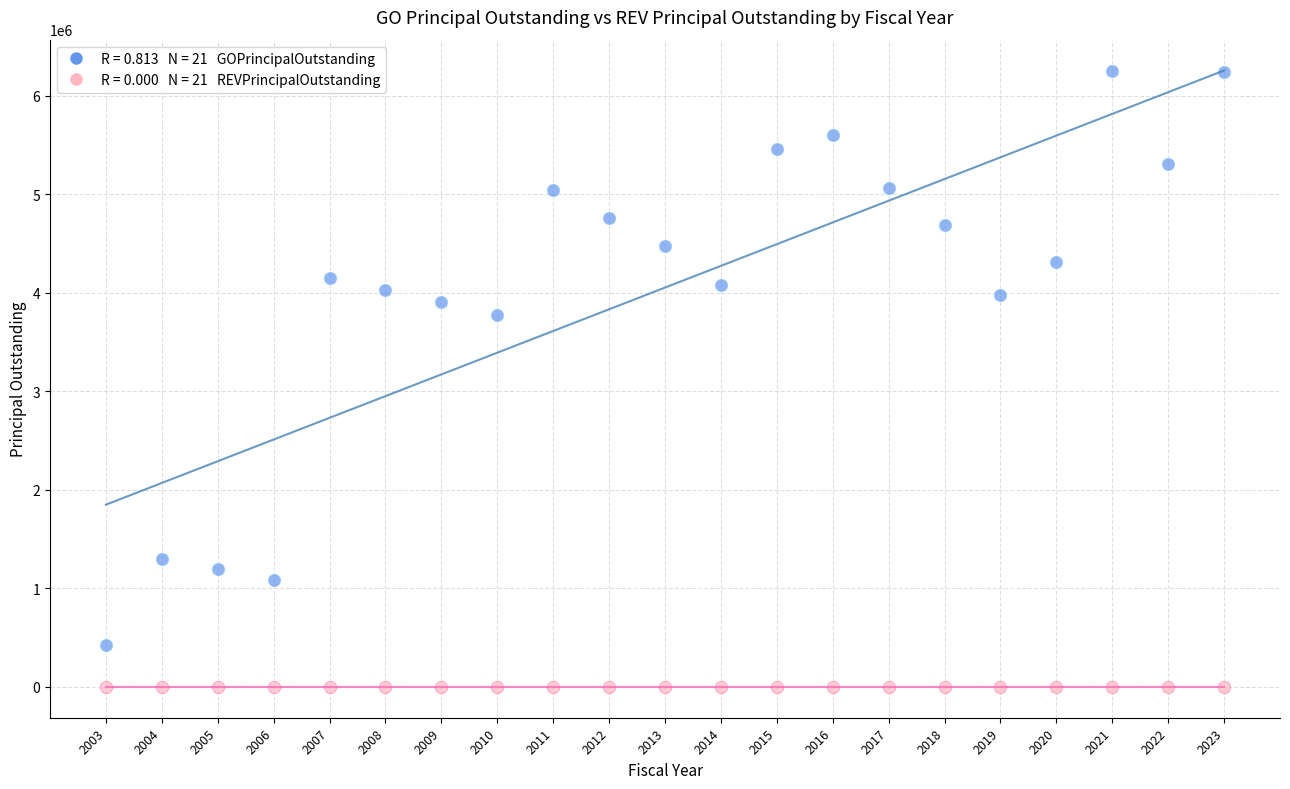

Across all series, what Y value is closest to 3124000?

3777022.9